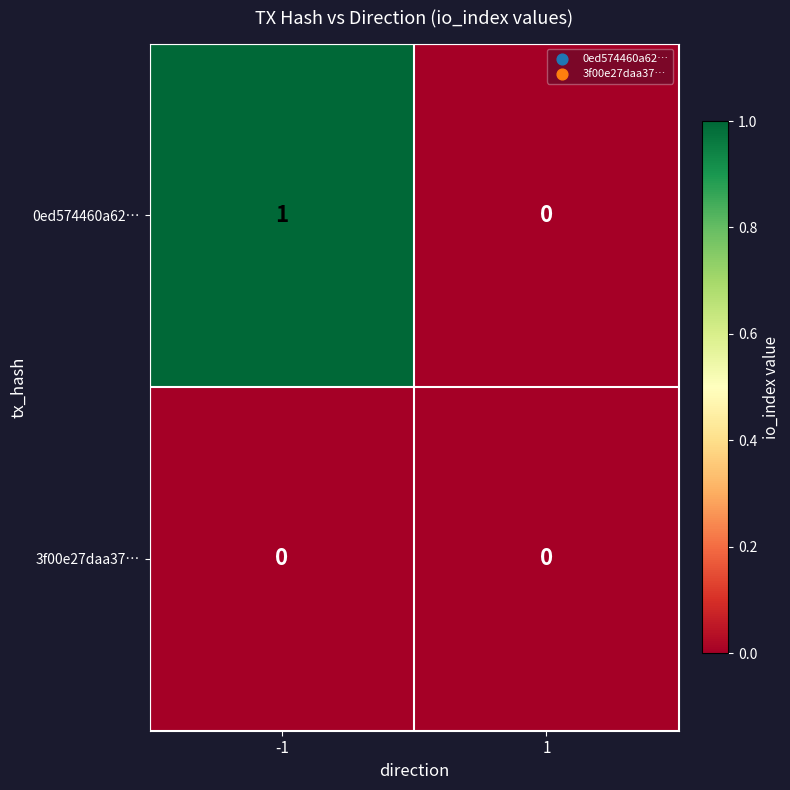

Between -1 and 1, which series saw the biggest shift?

0ed574460a62…